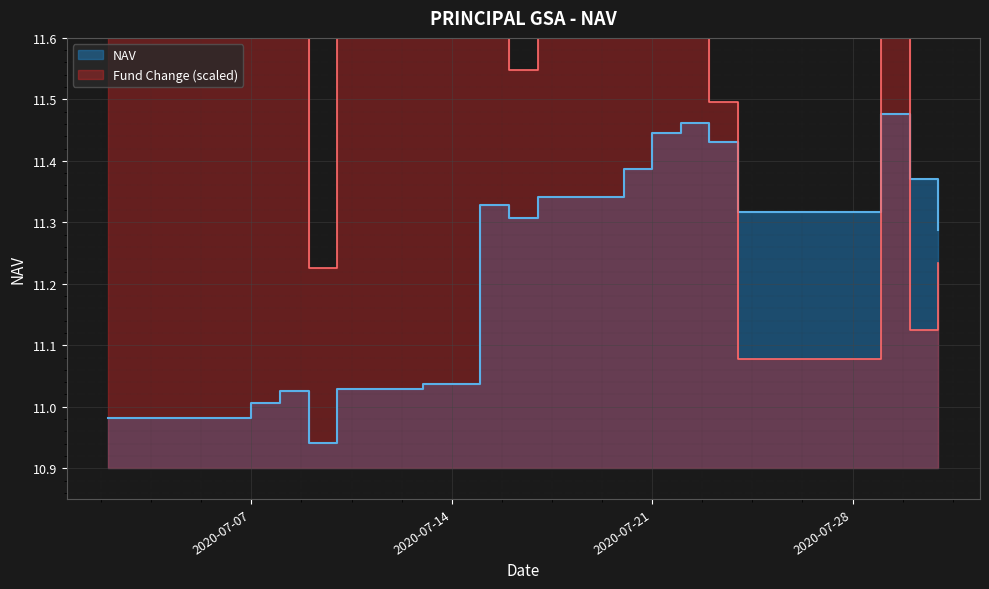

Is it true that the value at 2020-07-07 is 3.3?

False